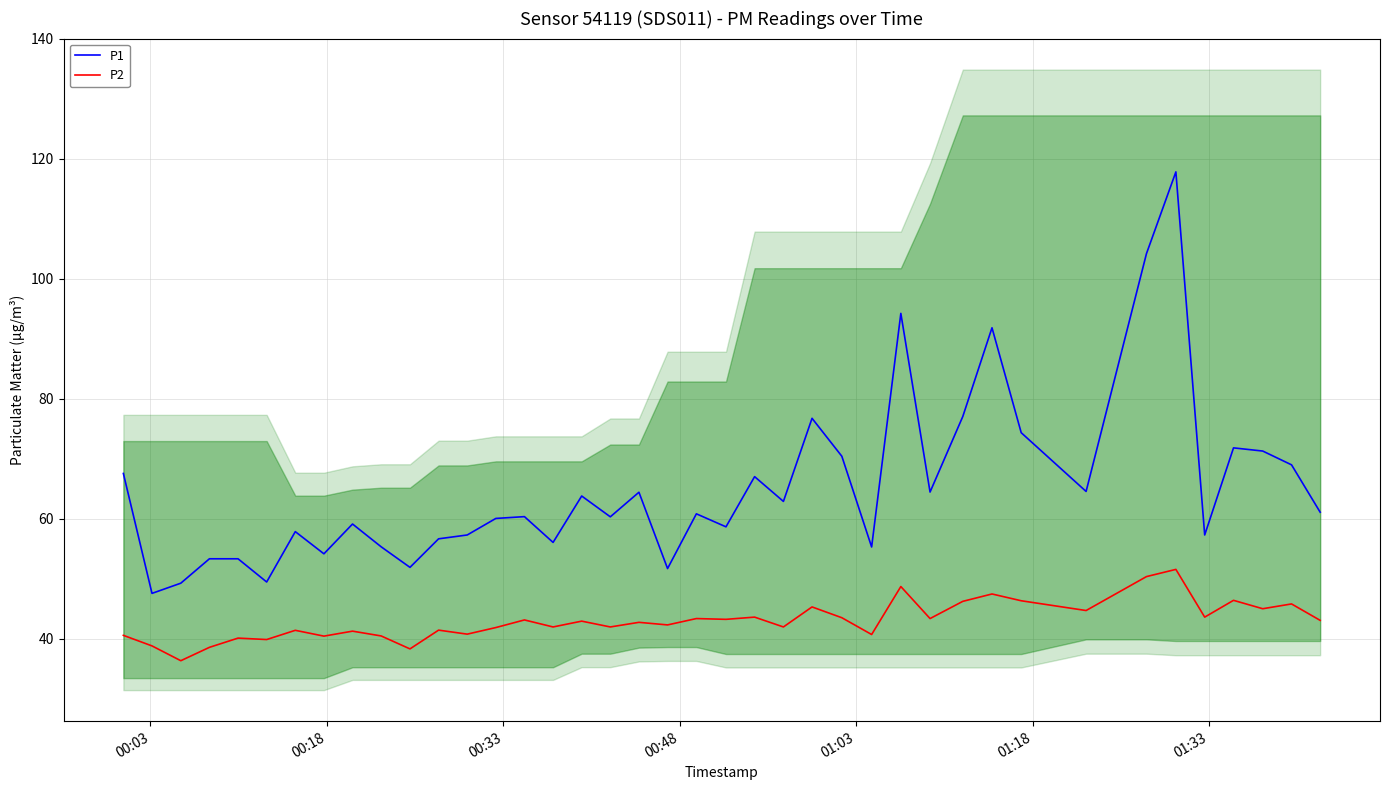

At how many categories does at least one series exceed 45?

40